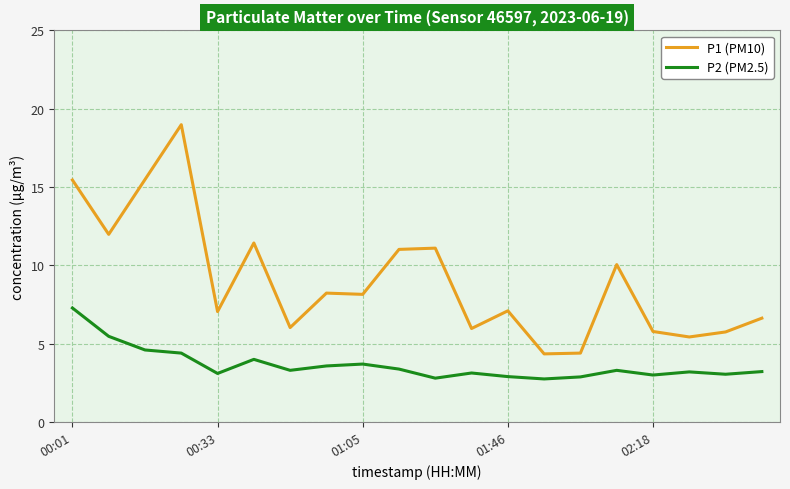

In P1 (PM10), how many points are higher than both neighbors (excluding endpoints)?

6